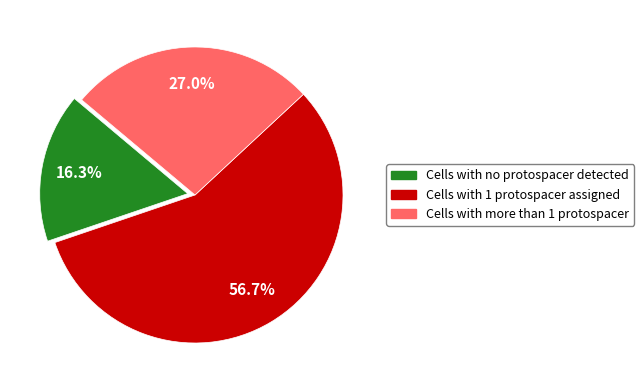

To the nearest percent, what is the difference between the largest and smallest slice percentages?

40%